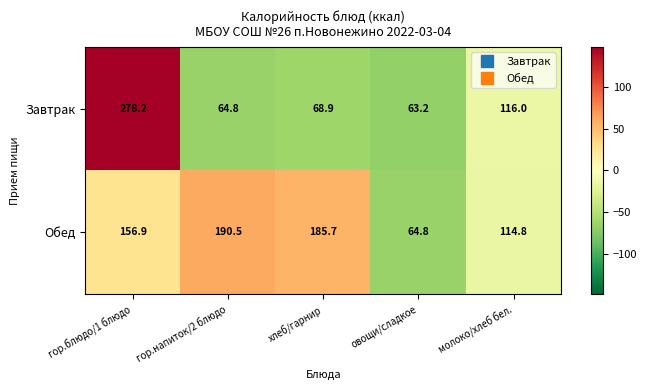

Rank the series by their maximum value, from lowest to highest.

Обед, Завтрак